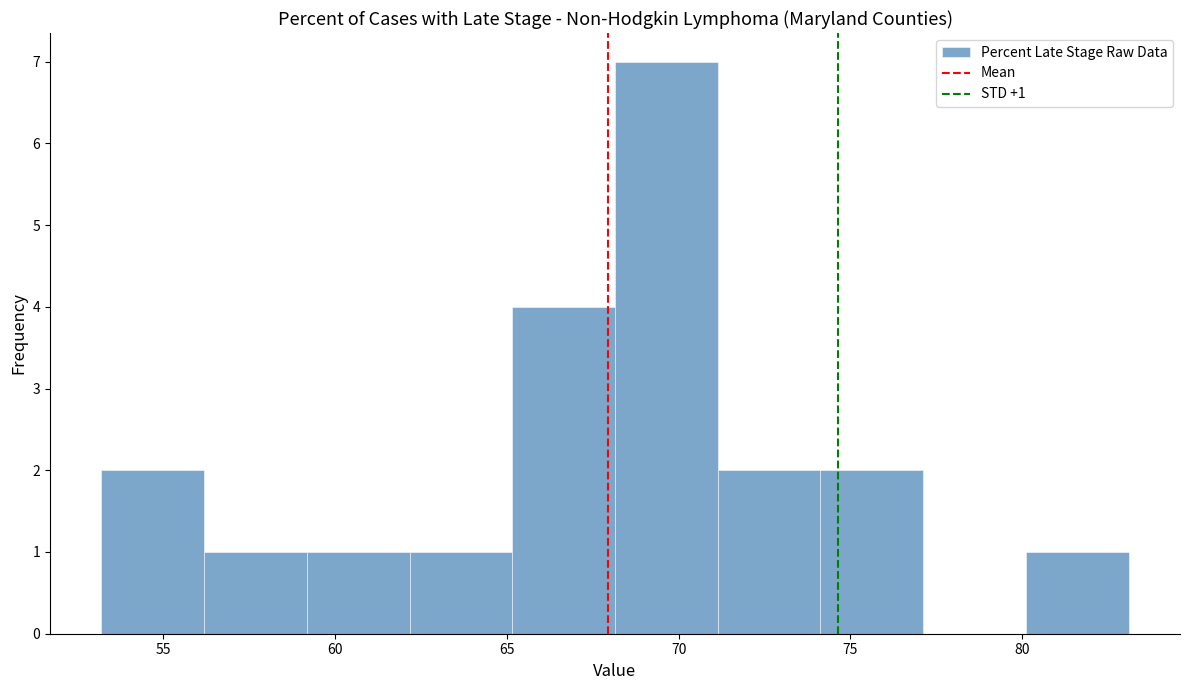

Over which range of the x-axis is the bar tallest?

68 to 71